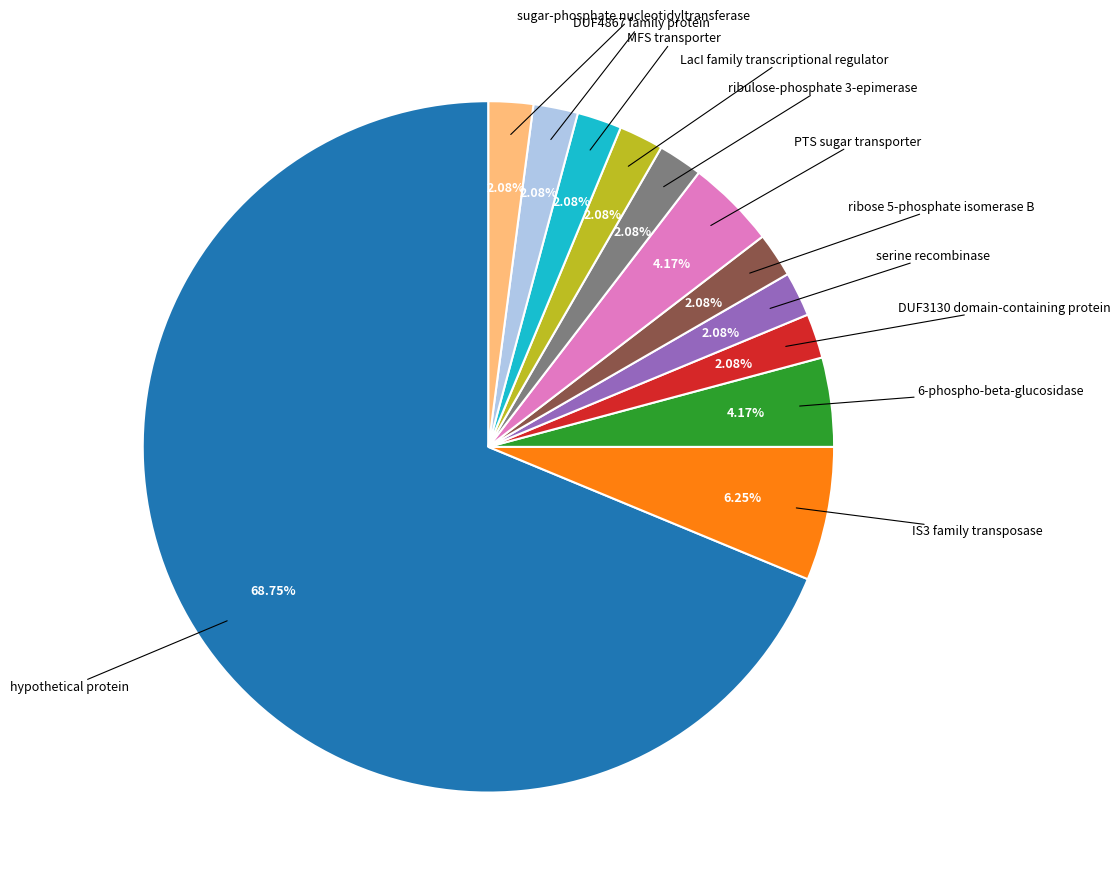

Is there any slice that represents more than half of the pie?

Yes